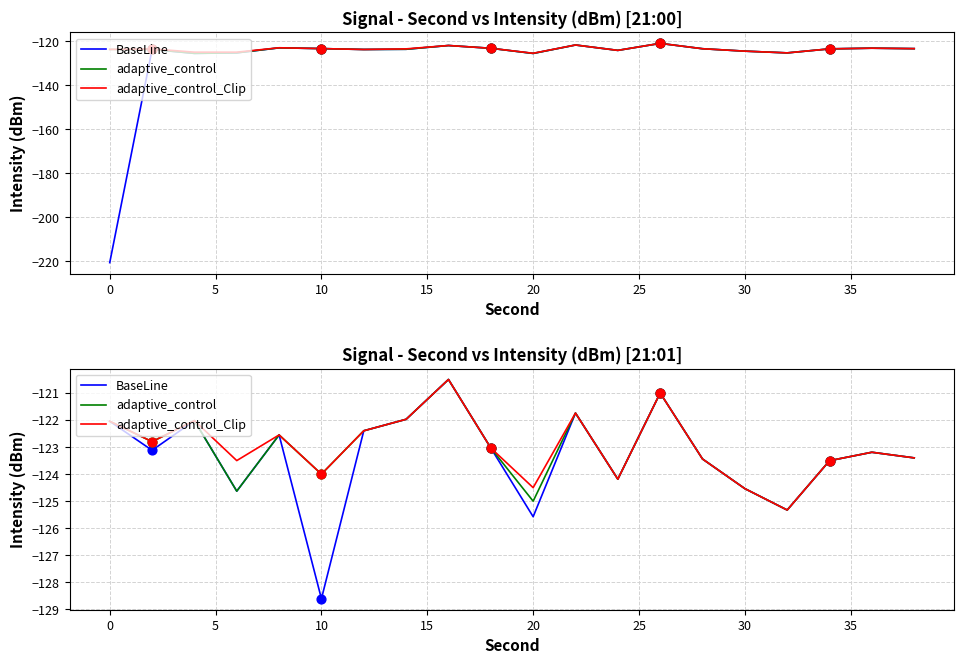

What are all the series names shown in the legend?

BaseLine, adaptive_control, adaptive_control_Clip